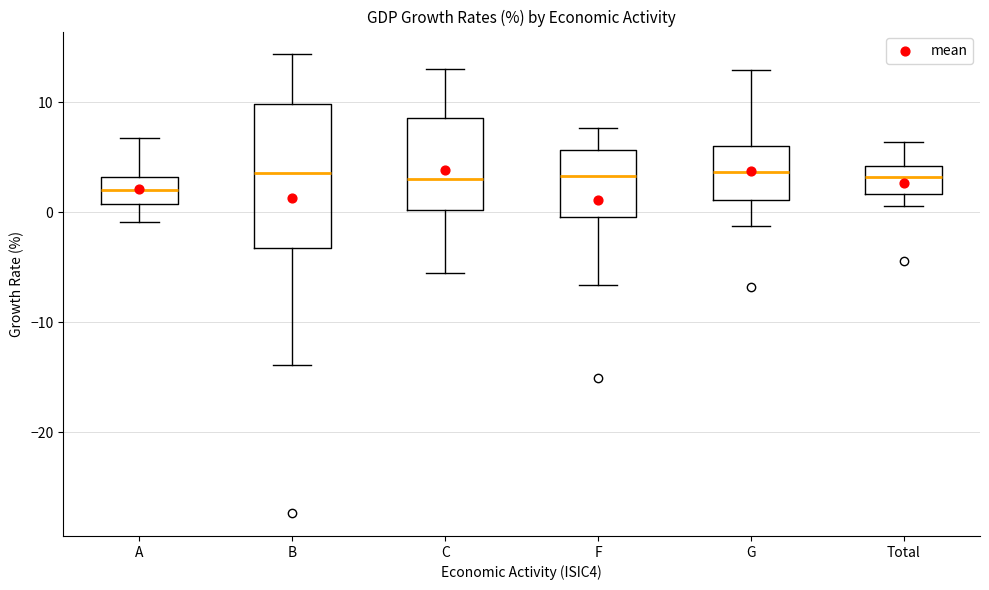

Reading left to right, read every box against the y-axis: the position of its median line, the range the box covers, and the ends of its whiskers. The values are not printed on the chart, so give them approximately, as read against the axis.

A: median 2, box 1 to 3, whiskers -1 to 7
B: median 4, box -3 to 10, whiskers -14 to 14
C: median 3, box 0 to 9, whiskers -6 to 13
F: median 3, box 0 to 6, whiskers -7 to 8
G: median 4, box 1 to 6, whiskers -1 to 13
Total: median 3, box 2 to 4, whiskers 1 to 6